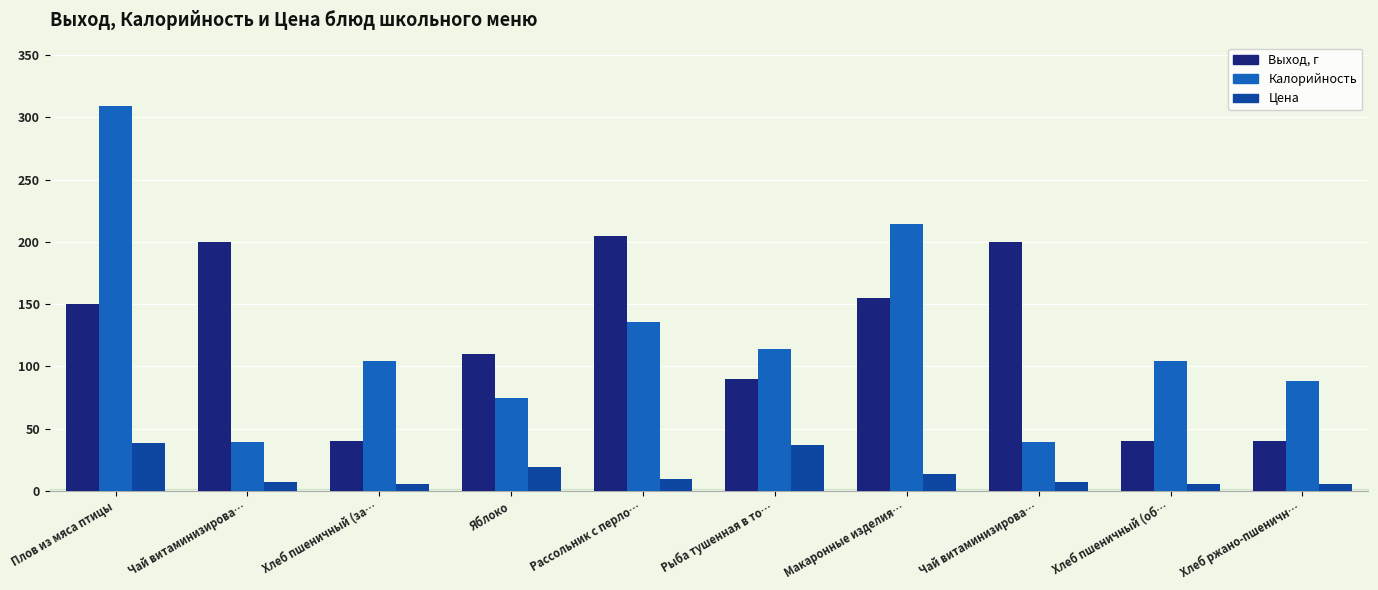

List the labels in order of Выход, г value, smallest first.

Хлеб пшеничный (за…, Хлеб пшеничный (об…, Хлеб ржано-пшеничн…, Рыба тушенная в то…, Яблоко, Плов из мяса птицы, Макаронные изделия…, Чай витаминизирова…, Чай витаминизирова…, Рассольник с перло…